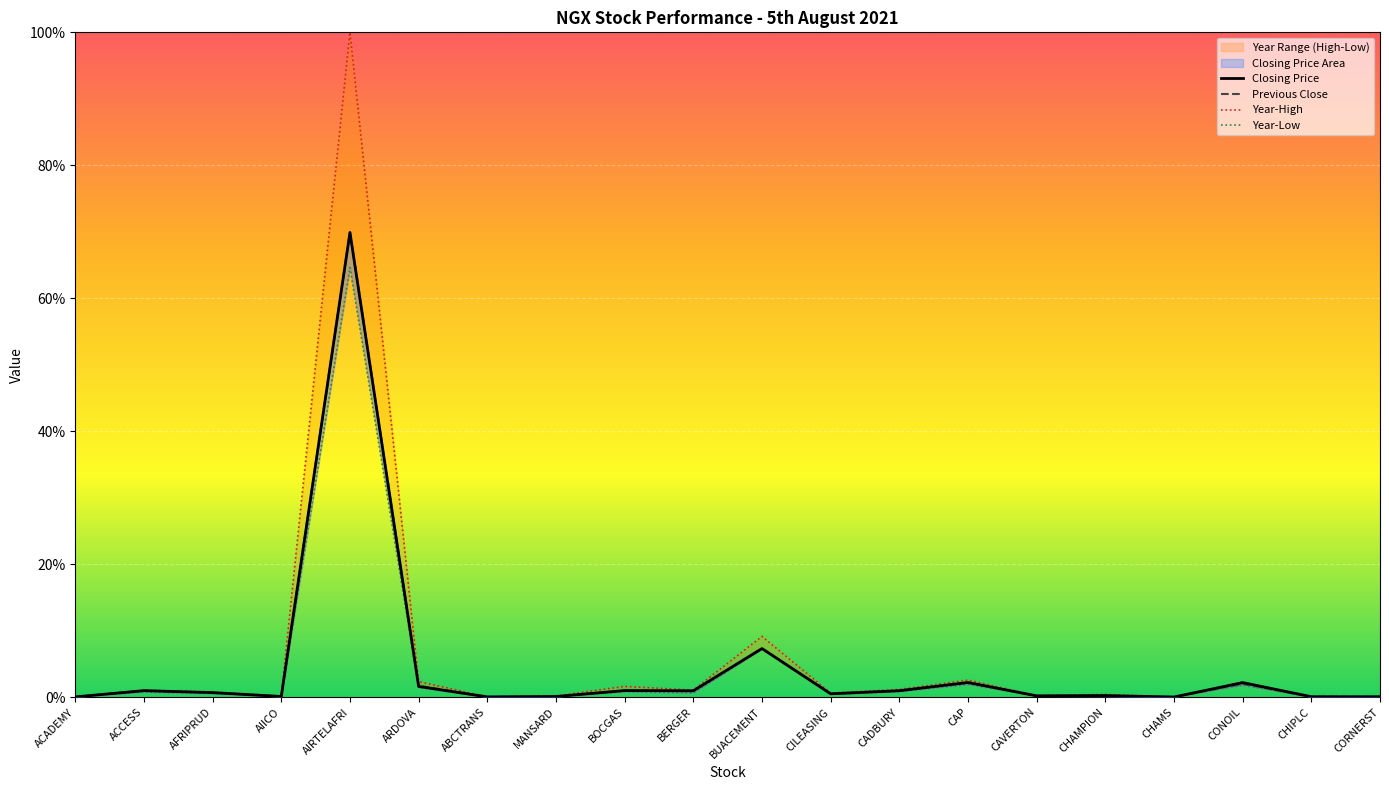

True or false: Year-High and Year-Low cross at least once.

False